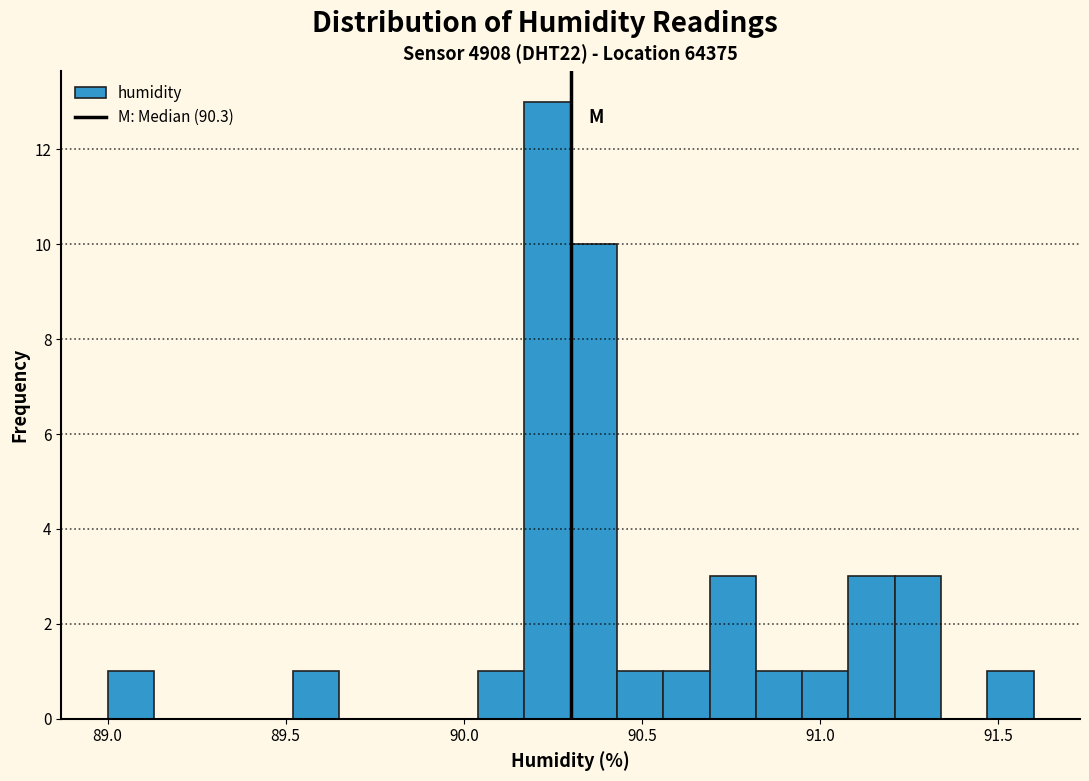

Read against the x-axis, roughly where is the centre of the tallest bar?

90.25